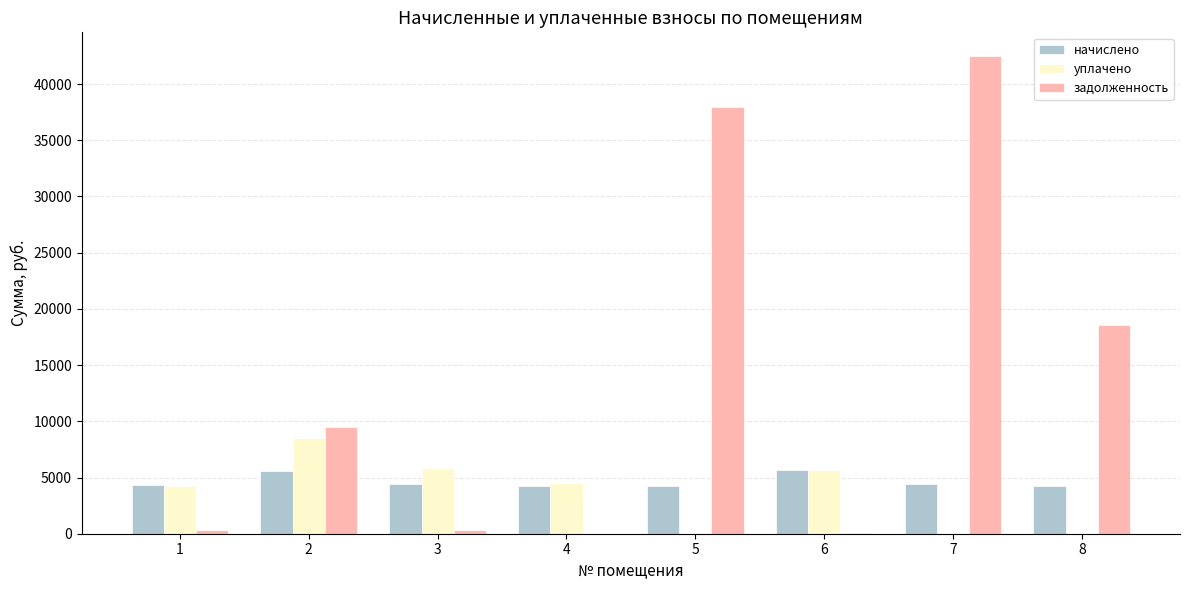

Where does the задолженность series first go above 9518?

2